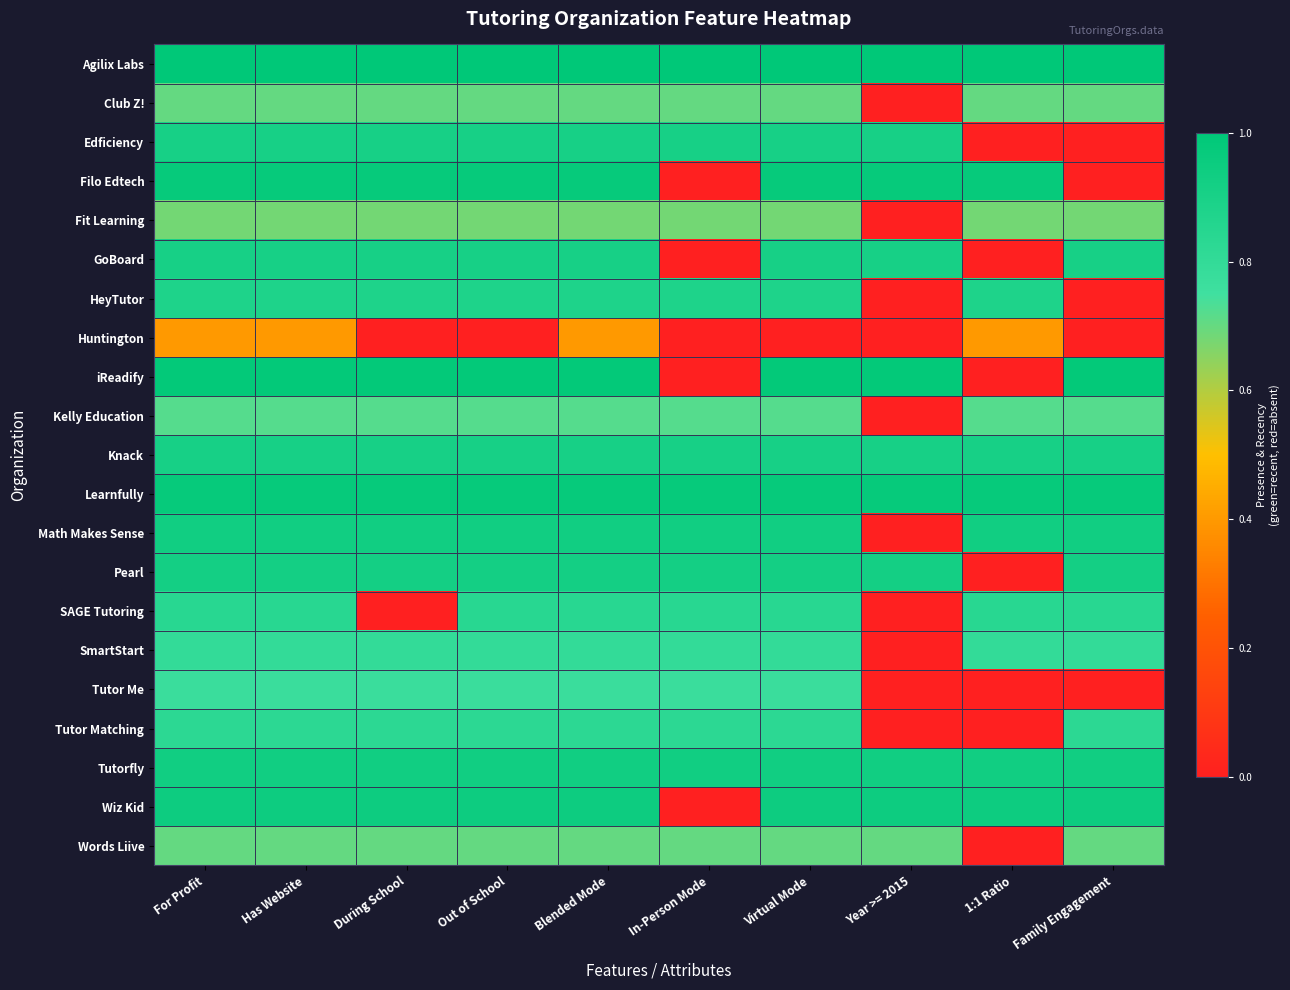

Reading right to left, what are all the values shown in this chart?

Agilix Labs: Family Engagement=1.0	1:1 Ratio=1.0	Year >= 2015=1.0	Virtual Mode=1.0	In-Person Mode=1.0	Blended Mode=1.0	Out of School=1.0	During School=1.0	Has Website=1.0	For Profit=1.0
Club Z!: Family Engagement=0.7	1:1 Ratio=0.7	Year >= 2015=0.0	Virtual Mode=0.7	In-Person Mode=0.7	Blended Mode=0.7	Out of School=0.7	During School=0.7	Has Website=0.7	For Profit=0.7
Edficiency: Family Engagement=0.0	1:1 Ratio=0.0	Year >= 2015=0.9	Virtual Mode=0.9	In-Person Mode=0.9	Blended Mode=0.9	Out of School=0.9	During School=0.9	Has Website=0.9	For Profit=0.9
Filo Edtech: Family Engagement=0.0	1:1 Ratio=1.0	Year >= 2015=1.0	Virtual Mode=1.0	In-Person Mode=0.0	Blended Mode=1.0	Out of School=1.0	During School=1.0	Has Website=1.0	For Profit=1.0
Fit Learning: Family Engagement=0.7	1:1 Ratio=0.7	Year >= 2015=0.0	Virtual Mode=0.7	In-Person Mode=0.7	Blended Mode=0.7	Out of School=0.7	During School=0.7	Has Website=0.7	For Profit=0.7
GoBoard: Family Engagement=0.9	1:1 Ratio=0.0	Year >= 2015=0.9	Virtual Mode=0.9	In-Person Mode=0.0	Blended Mode=0.9	Out of School=0.9	During School=0.9	Has Website=0.9	For Profit=0.9
HeyTutor: Family Engagement=0.0	1:1 Ratio=0.9	Year >= 2015=0.0	Virtual Mode=0.9	In-Person Mode=0.9	Blended Mode=0.9	Out of School=0.9	During School=0.9	Has Website=0.9	For Profit=0.9
Huntington: Family Engagement=0.0	1:1 Ratio=0.4	Year >= 2015=0.0	Virtual Mode=0.0	In-Person Mode=0.0	Blended Mode=0.4	Out of School=0.0	During School=0.0	Has Website=0.4	For Profit=0.4
iReadify: Family Engagement=1.0	1:1 Ratio=0.0	Year >= 2015=1.0	Virtual Mode=1.0	In-Person Mode=0.0	Blended Mode=1.0	Out of School=1.0	During School=1.0	Has Website=1.0	For Profit=1.0
Kelly Education: Family Engagement=0.7	1:1 Ratio=0.7	Year >= 2015=0.0	Virtual Mode=0.7	In-Person Mode=0.7	Blended Mode=0.7	Out of School=0.7	During School=0.7	Has Website=0.7	For Profit=0.7
Knack: Family Engagement=0.9	1:1 Ratio=0.9	Year >= 2015=0.9	Virtual Mode=0.9	In-Person Mode=0.9	Blended Mode=0.9	Out of School=0.9	During School=0.9	Has Website=0.9	For Profit=0.9
Learnfully: Family Engagement=1.0	1:1 Ratio=1.0	Year >= 2015=1.0	Virtual Mode=1.0	In-Person Mode=1.0	Blended Mode=1.0	Out of School=1.0	During School=1.0	Has Website=1.0	For Profit=1.0
Math Makes Sense: Family Engagement=0.9	1:1 Ratio=0.9	Year >= 2015=0.0	Virtual Mode=0.9	In-Person Mode=0.9	Blended Mode=0.9	Out of School=0.9	During School=0.9	Has Website=0.9	For Profit=0.9
Pearl: Family Engagement=0.9	1:1 Ratio=0.0	Year >= 2015=0.9	Virtual Mode=0.9	In-Person Mode=0.9	Blended Mode=0.9	Out of School=0.9	During School=0.9	Has Website=0.9	For Profit=0.9
SAGE Tutoring: Family Engagement=0.8	1:1 Ratio=0.8	Year >= 2015=0.0	Virtual Mode=0.8	In-Person Mode=0.8	Blended Mode=0.8	Out of School=0.8	During School=0.0	Has Website=0.8	For Profit=0.8
SmartStart: Family Engagement=0.8	1:1 Ratio=0.8	Year >= 2015=0.0	Virtual Mode=0.8	In-Person Mode=0.8	Blended Mode=0.8	Out of School=0.8	During School=0.8	Has Website=0.8	For Profit=0.8
Tutor Me: Family Engagement=0.0	1:1 Ratio=0.0	Year >= 2015=0.0	Virtual Mode=0.8	In-Person Mode=0.8	Blended Mode=0.8	Out of School=0.8	During School=0.8	Has Website=0.8	For Profit=0.8
Tutor Matching: Family Engagement=0.8	1:1 Ratio=0.0	Year >= 2015=0.0	Virtual Mode=0.8	In-Person Mode=0.8	Blended Mode=0.8	Out of School=0.8	During School=0.8	Has Website=0.8	For Profit=0.8
Tutorfly: Family Engagement=0.9	1:1 Ratio=0.9	Year >= 2015=0.9	Virtual Mode=0.9	In-Person Mode=0.9	Blended Mode=0.9	Out of School=0.9	During School=0.9	Has Website=0.9	For Profit=0.9
Wiz Kid: Family Engagement=0.9	1:1 Ratio=0.9	Year >= 2015=0.9	Virtual Mode=0.9	In-Person Mode=0.0	Blended Mode=0.9	Out of School=0.9	During School=0.9	Has Website=0.9	For Profit=0.9
Words Liive: Family Engagement=0.7	1:1 Ratio=0.0	Year >= 2015=0.7	Virtual Mode=0.7	In-Person Mode=0.7	Blended Mode=0.7	Out of School=0.7	During School=0.7	Has Website=0.7	For Profit=0.7